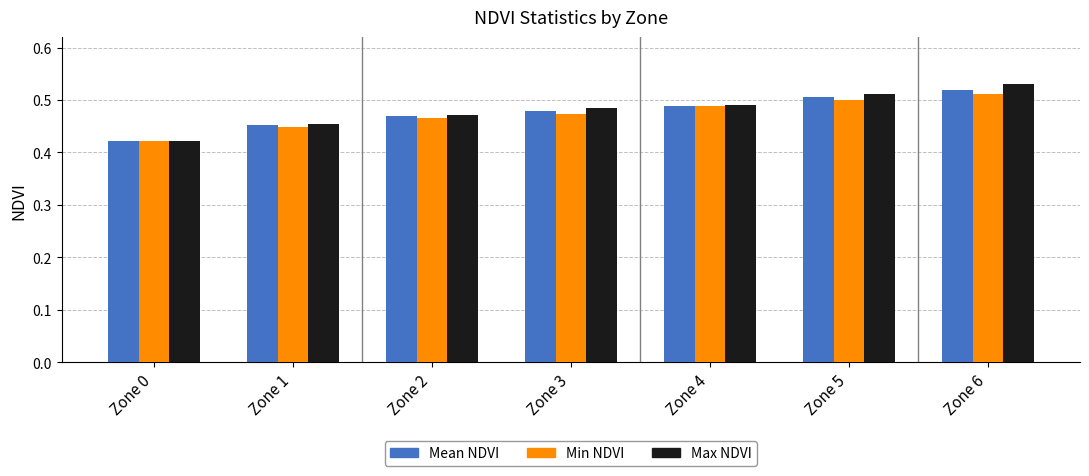

Which series has the largest range (max minus min)?

Max NDVI